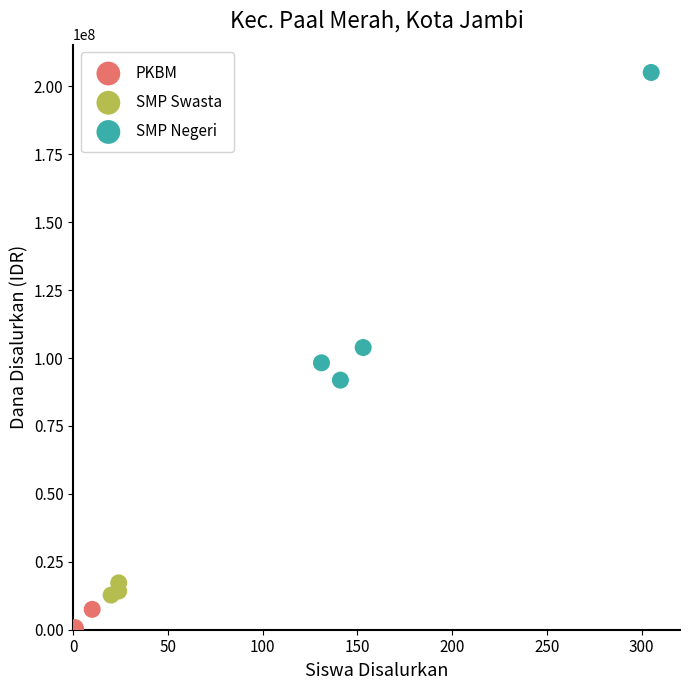

What are all the series names shown in the legend?

PKBM, SMP Swasta, SMP Negeri